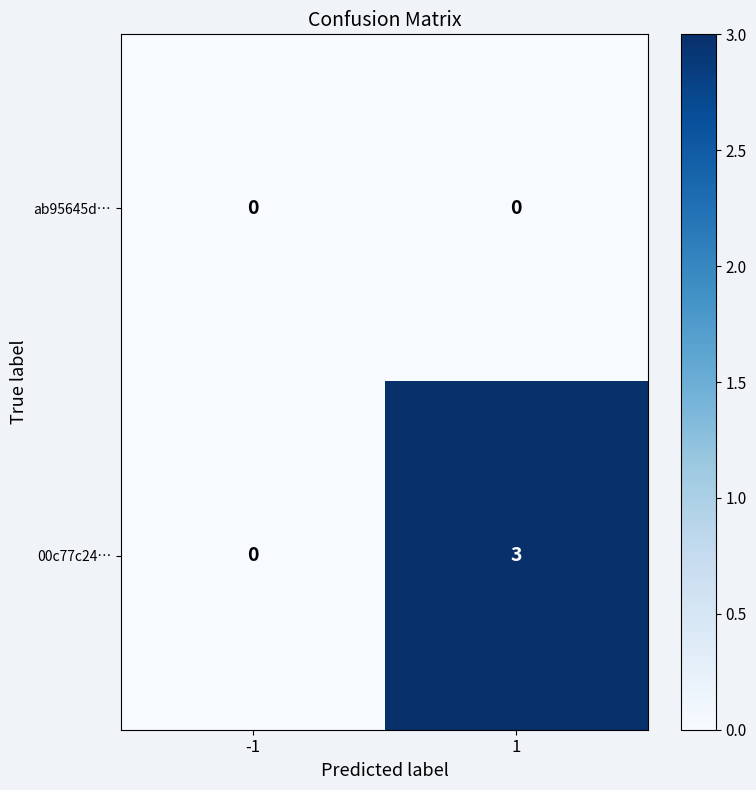

Between -1 and 1, which series saw the biggest shift?

00c77c24…